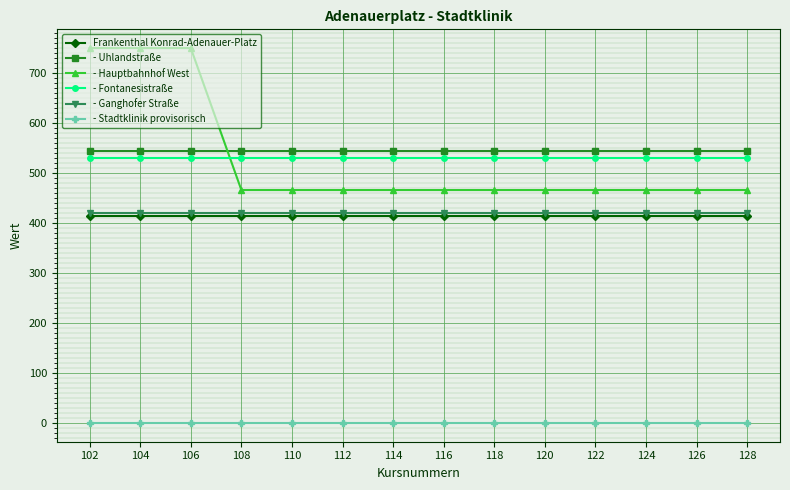

The - Fontanesistraße series shows 150 at 106. True or false?

False